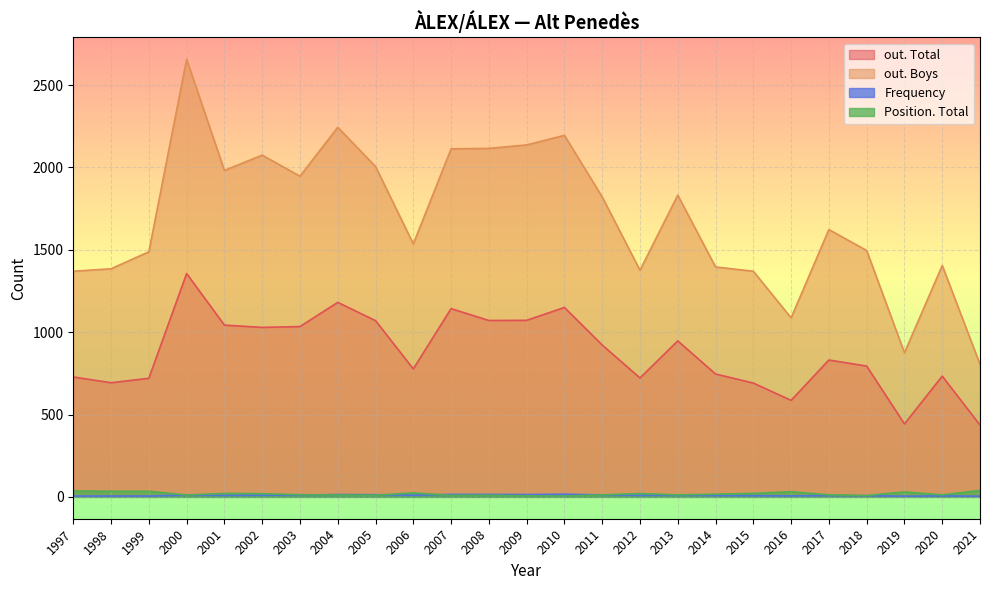

Where does the out. Total series first go above 831?

2000